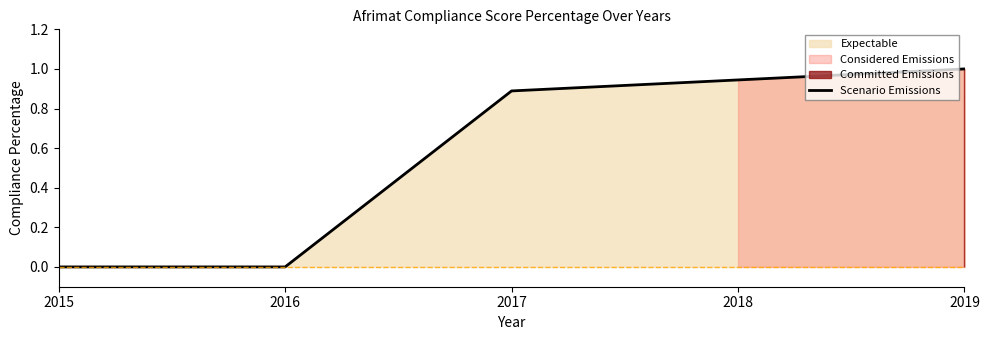

What is the change in value from 2015 to 2019?

+1.0